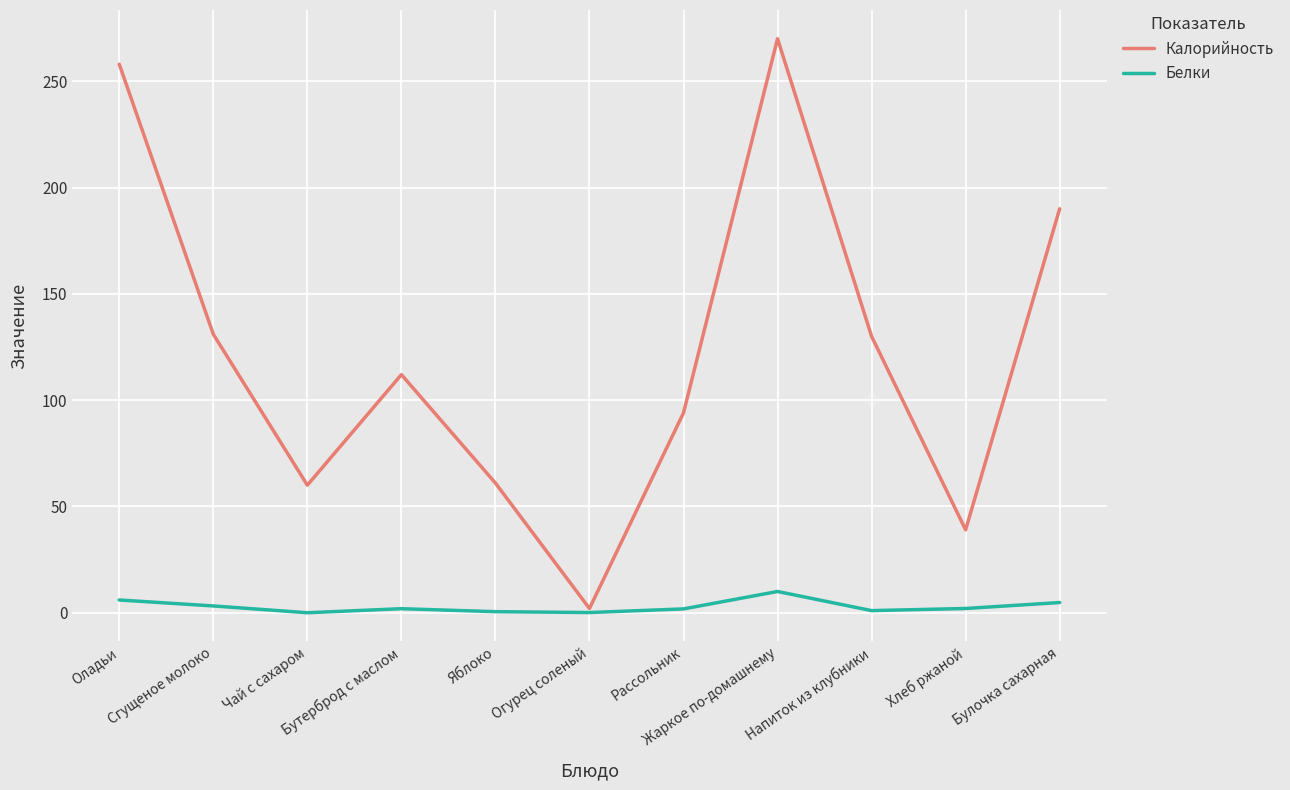

What is the maximum value shown in the chart?

270.0